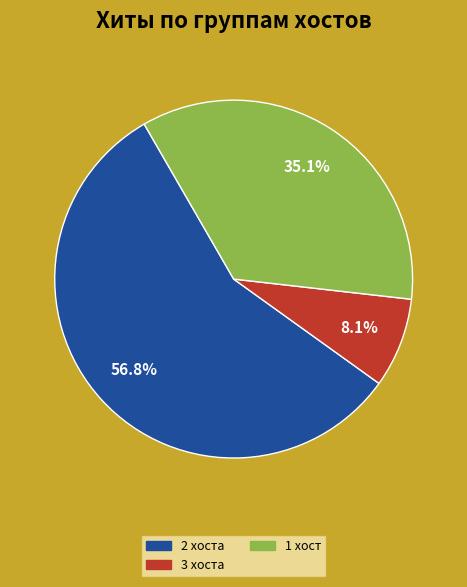

Is there any slice that represents more than half of the pie?

Yes